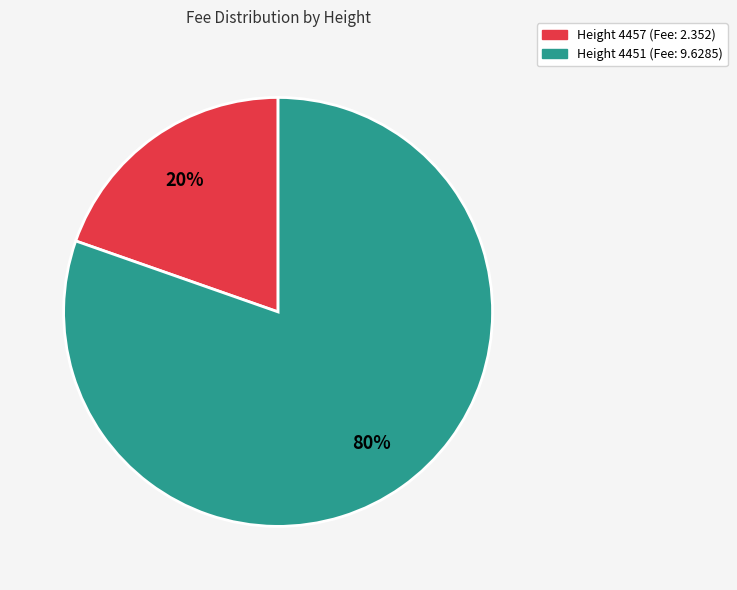

To the nearest percent, what is the average slice percentage?

50%